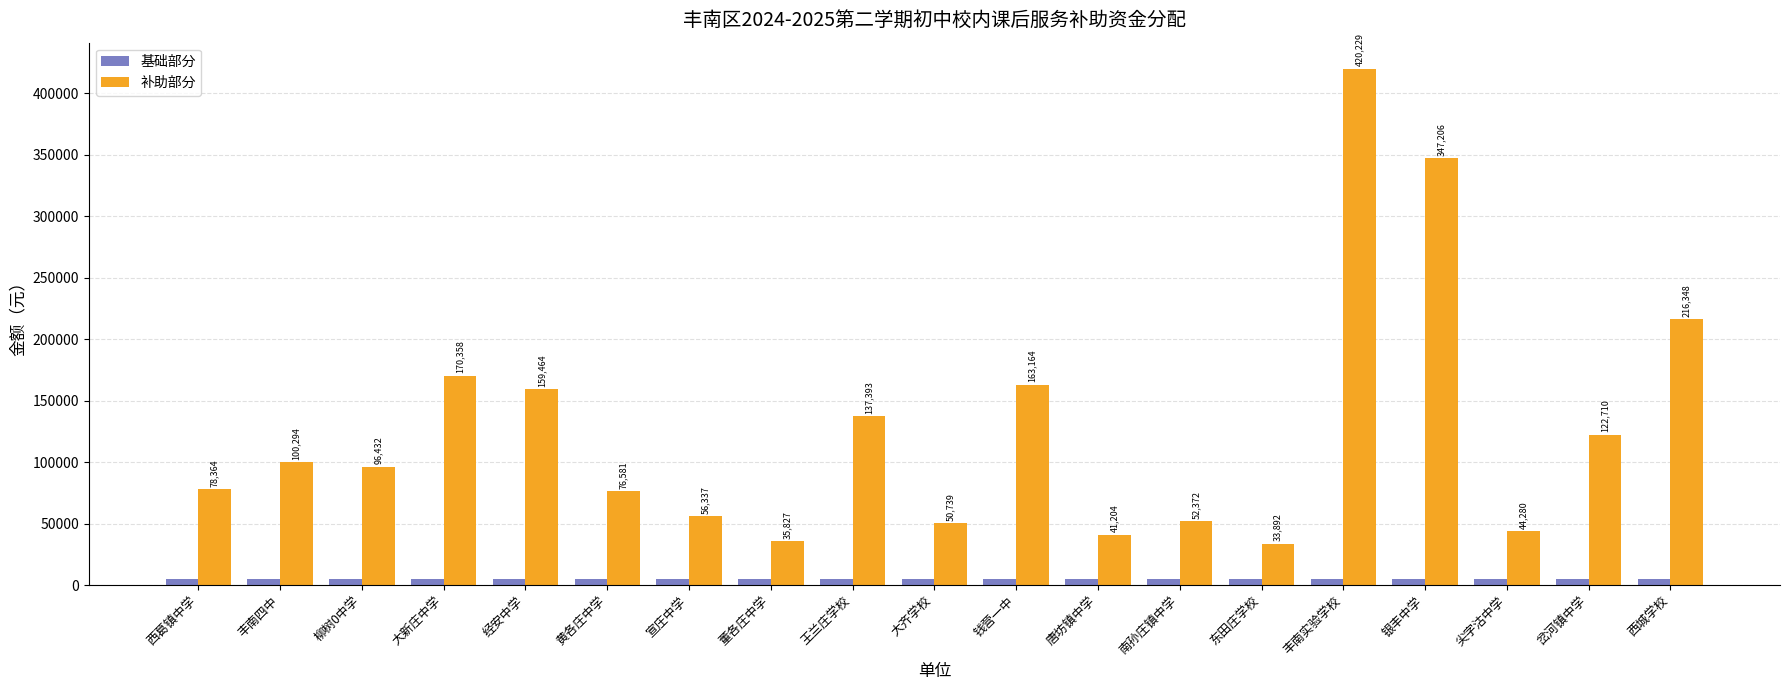

Reading right to left, what are all the values shown in this chart?

基础部分: 5000	5000	5000	5000	5000	5000	5000	5000	5000	5000	5000	5000	5000	5000	5000	5000	5000	5000	5000
补助部分: 216348	122710	44280	347206	420229	33892	52372	41204	163164	50739	137393	35827	56337	76581	159464	170358	96432	100294	78364